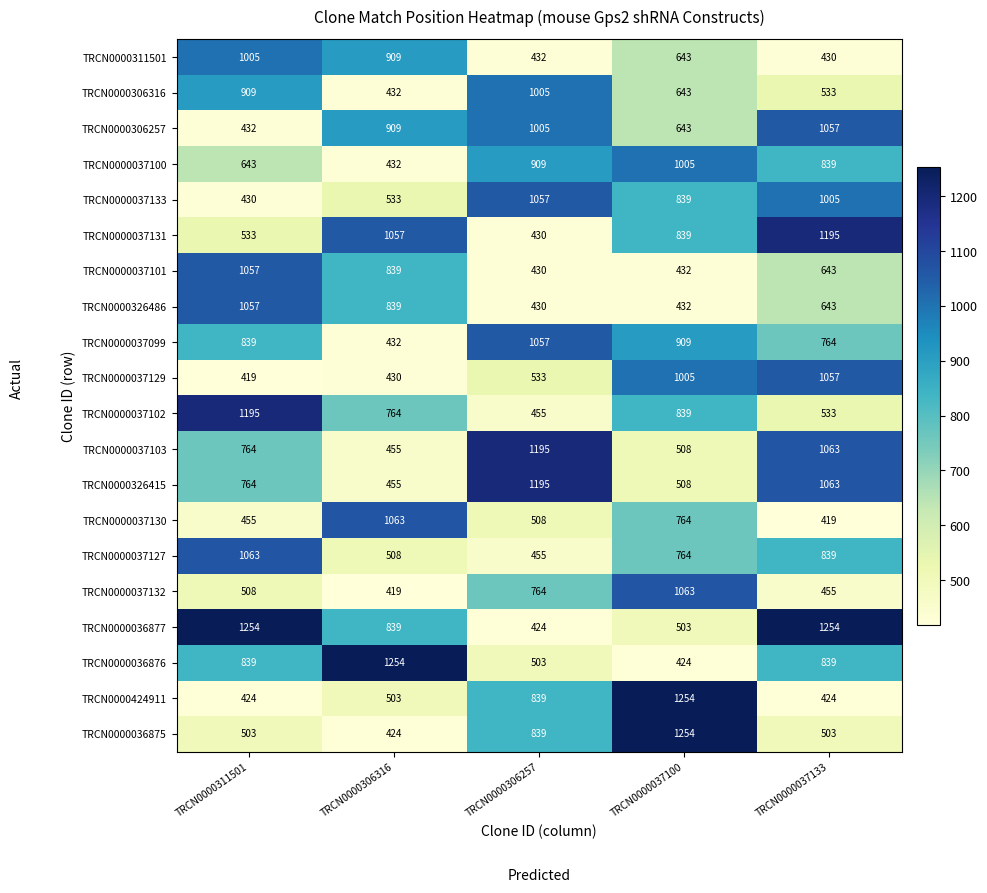

How many categories are shown in the chart?

5